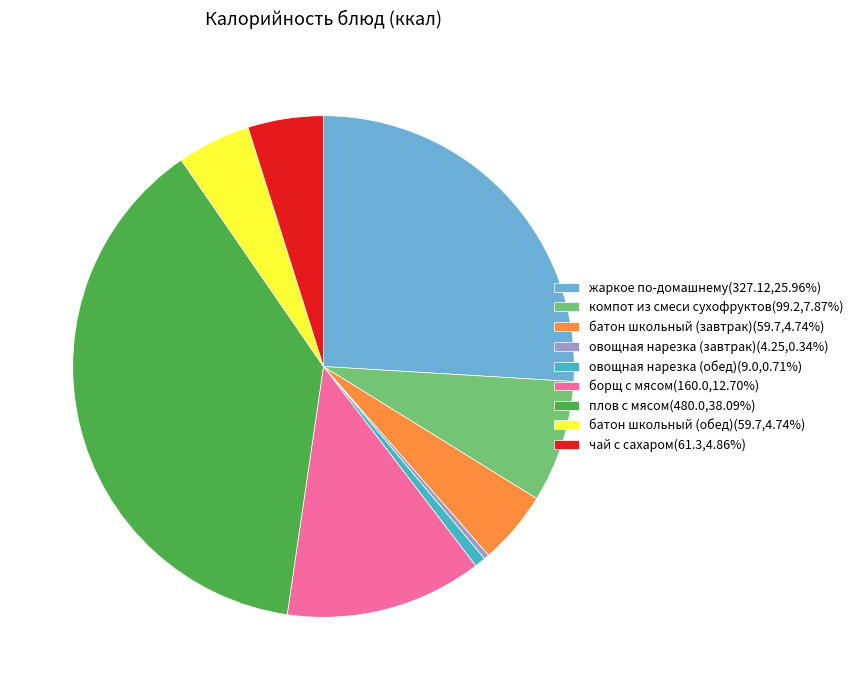

Does батон школьный (завтрак) account for over 50% of the chart?

No